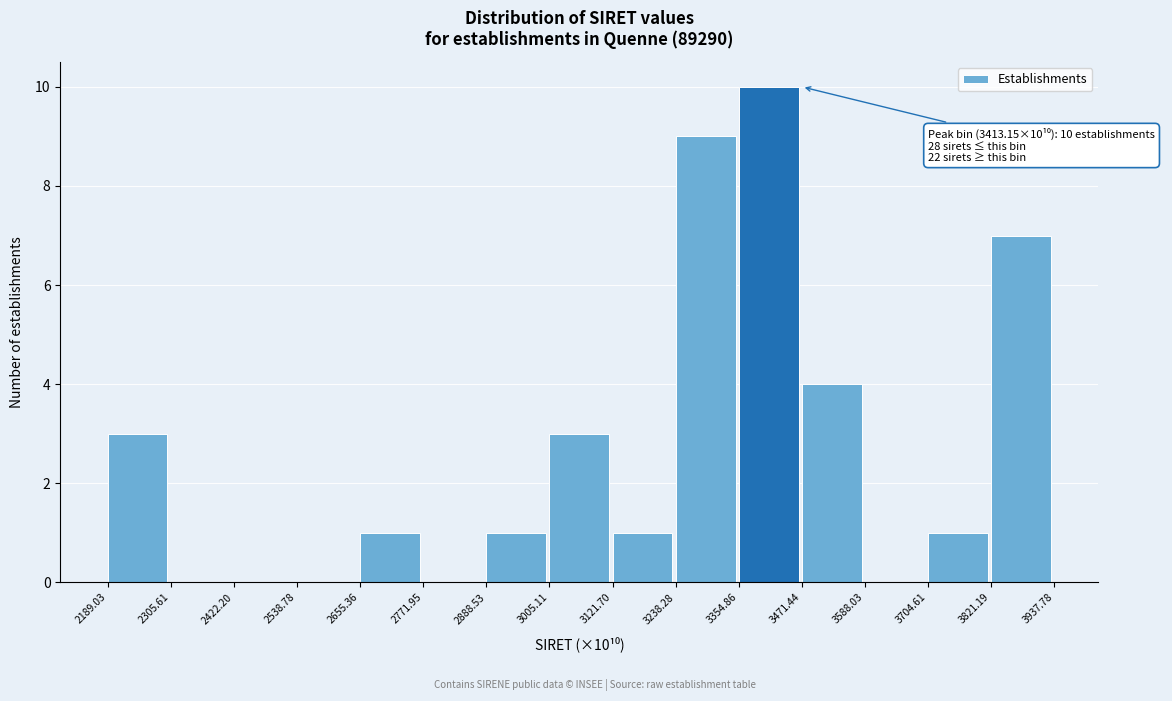

Which range on the x-axis has the tallest bar?

3354.86 to 3471.44